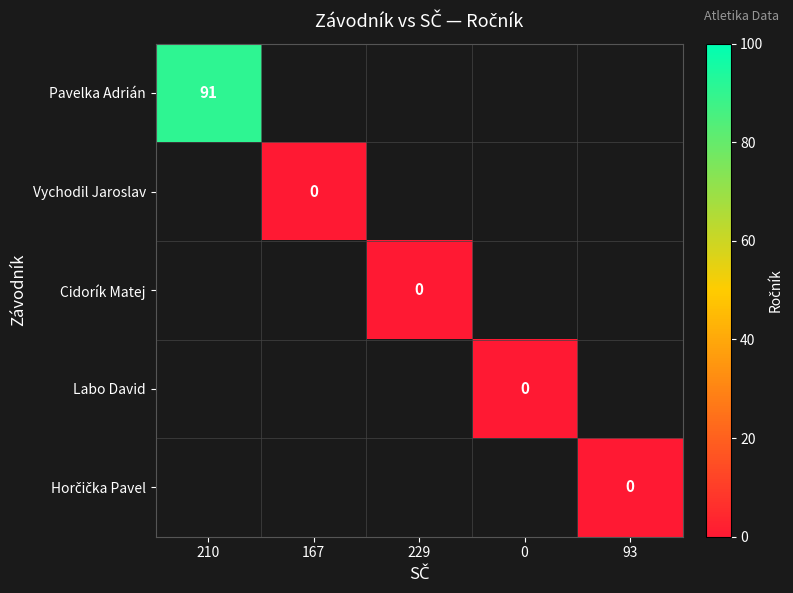

List the series in order of their peak value, highest first.

Pavelka Adrián, Vychodil Jaroslav, Cidorík Matej, Labo David, Horčička Pavel